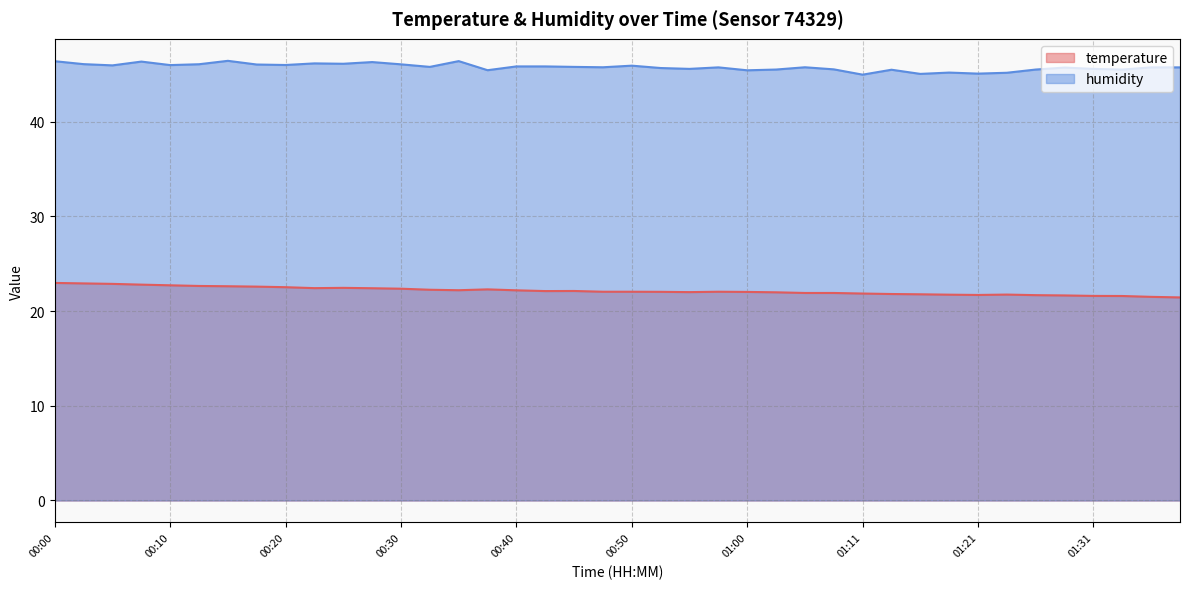

What position from the right is 00:10?

36